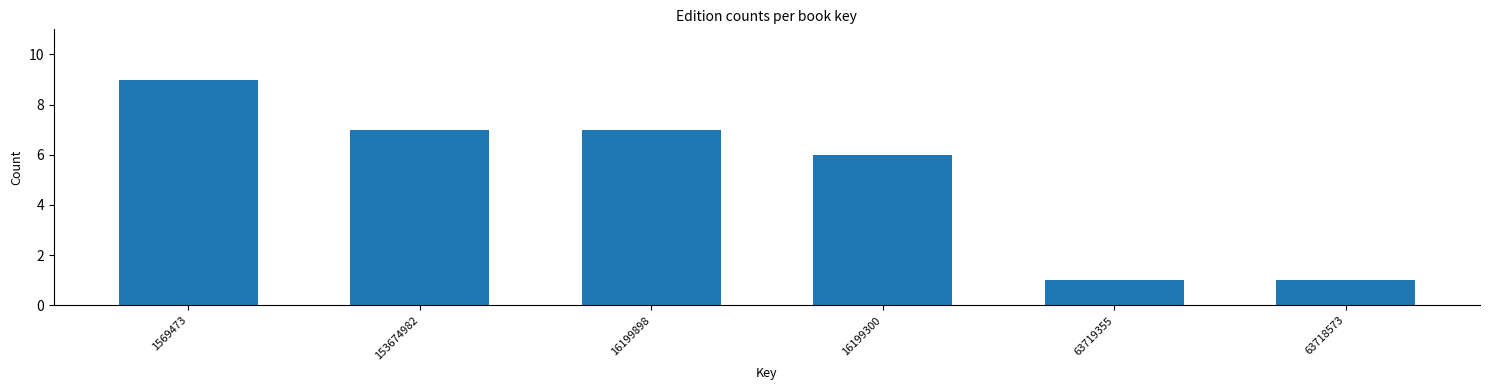

Reading left to right, transcribe all the data shown in this chart.

9	7	7	6	1	1